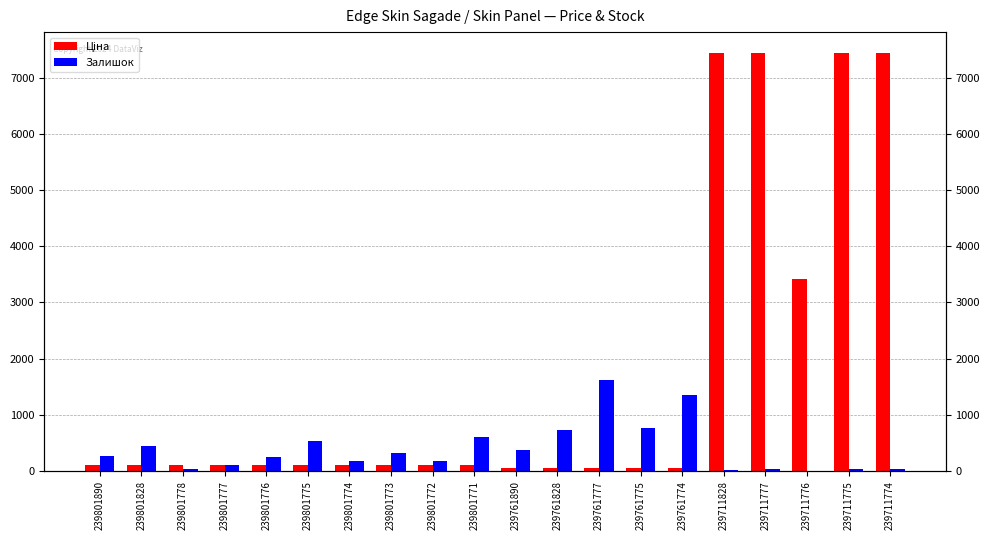

Which label corresponds to the smallest value in the chart?

239711776